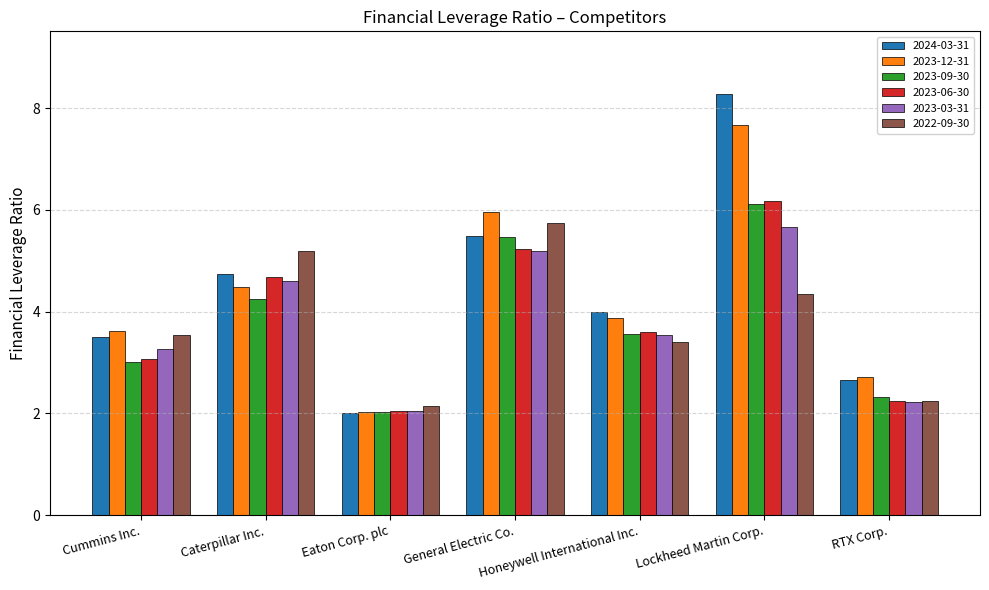

The 2024-03-31 series shows 8.0 at Caterpillar Inc.. True or false?

False